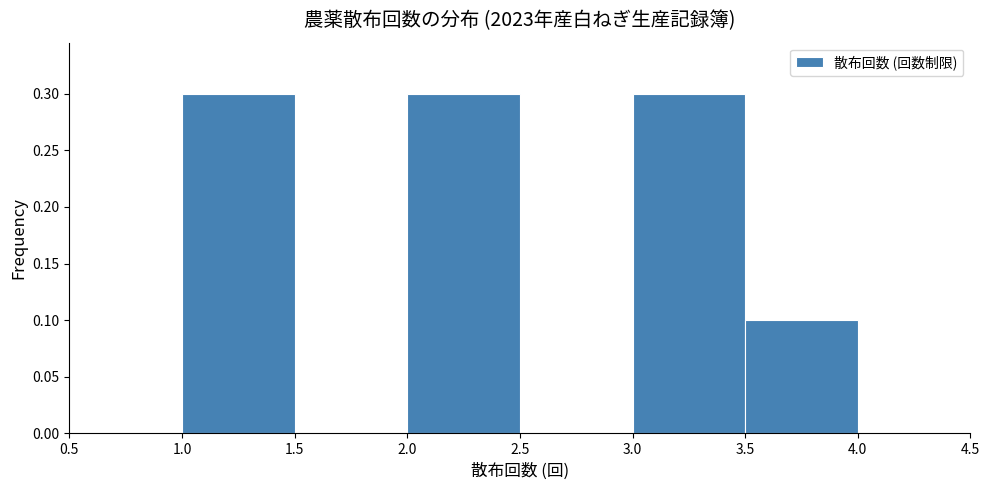

Reading left to right, list every bar in this chart as the range it spans on the x-axis followed by its height. The values are not printed on the chart, so give them approximately, as read against the axis.

1.0 to 1.5: 0.3
1.5 to 2.0: 0
2.0 to 2.5: 0.3
2.5 to 3.0: 0
3.0 to 3.5: 0.3
3.5 to 4.0: 0.1